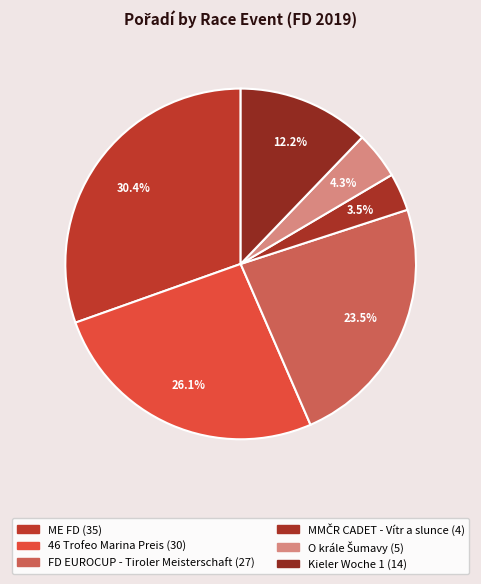

True or false: ME FD accounts for 36% of the total.

False